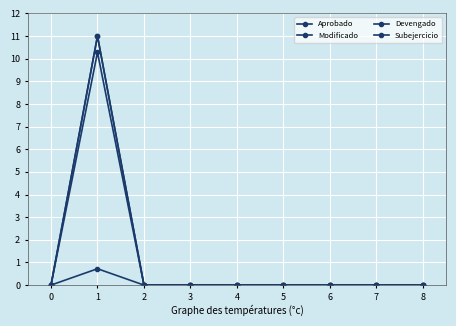

How many interior local peaks does the Devengado series have?

1